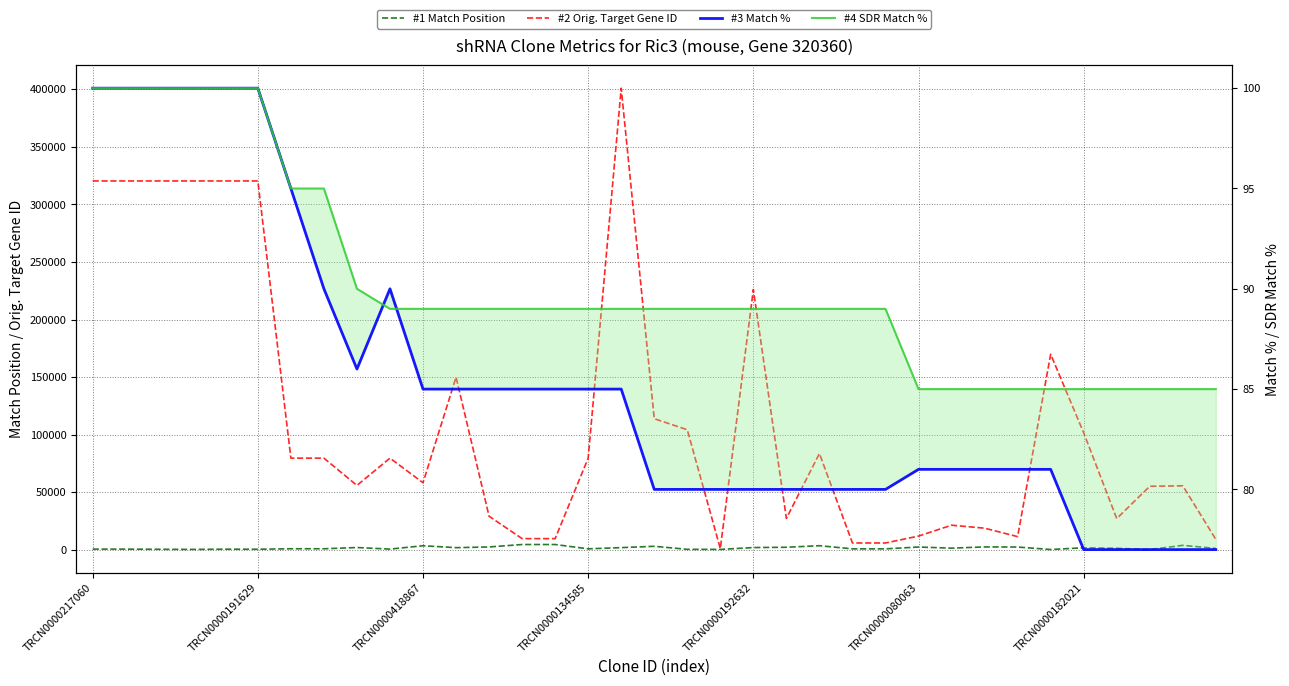

At which category is the sum across all series the highest?

16